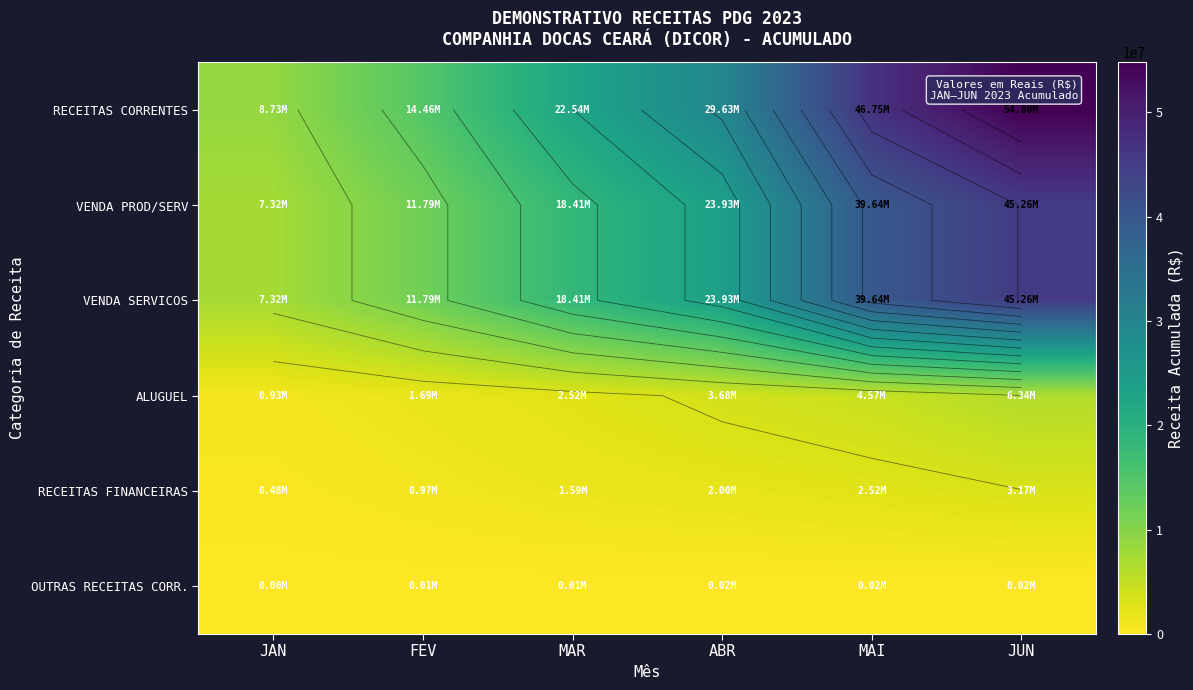

Is the value of VENDA SERVICOS at FEV greater than the value of ALUGUEL at JAN?

Yes